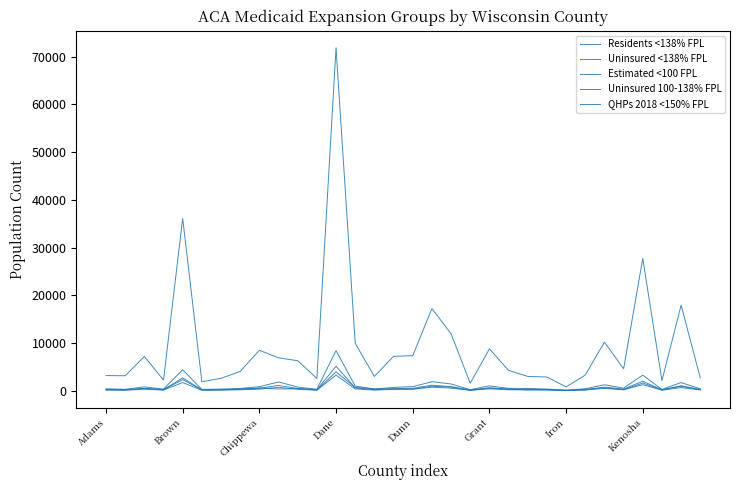

Does the chart display data point markers on the line(s)?

No